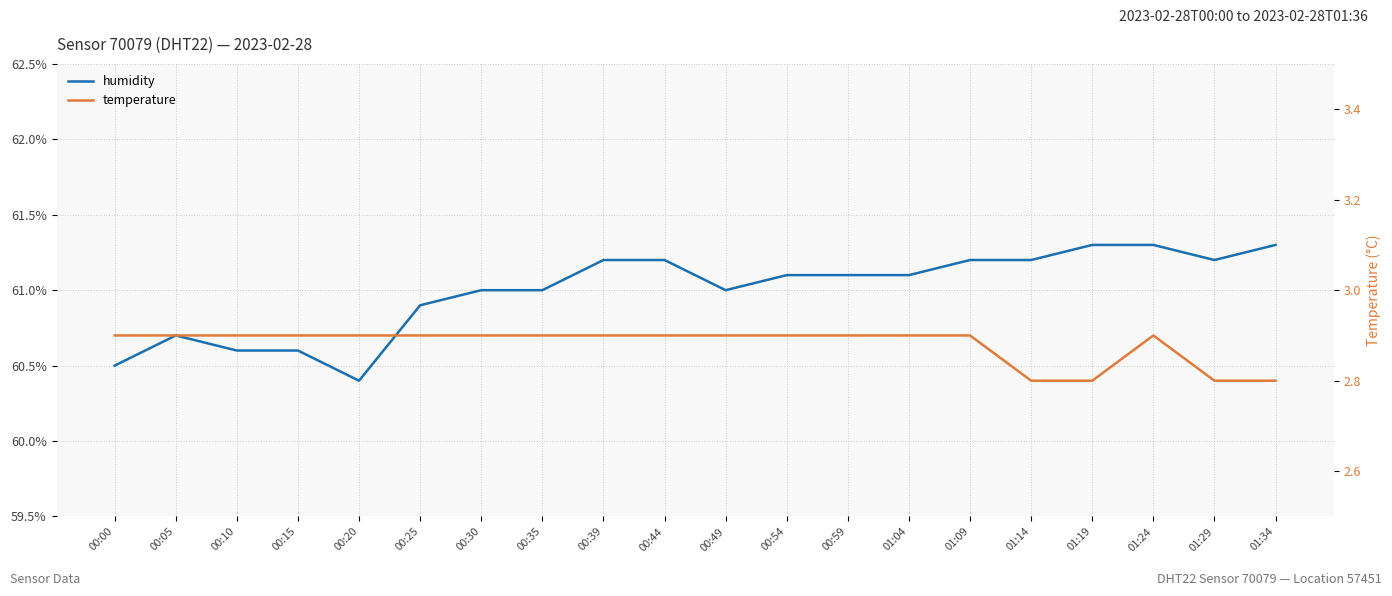

True or false: temperature and humidity intersect in this chart.

False